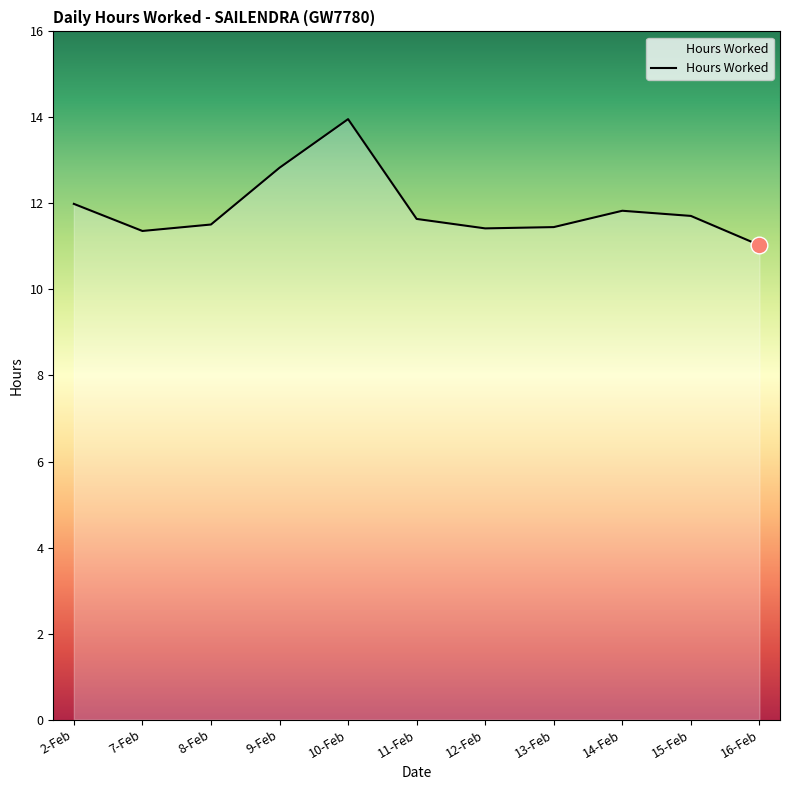

What is the sum of the values at 13-Feb and 14-Feb?

23.3